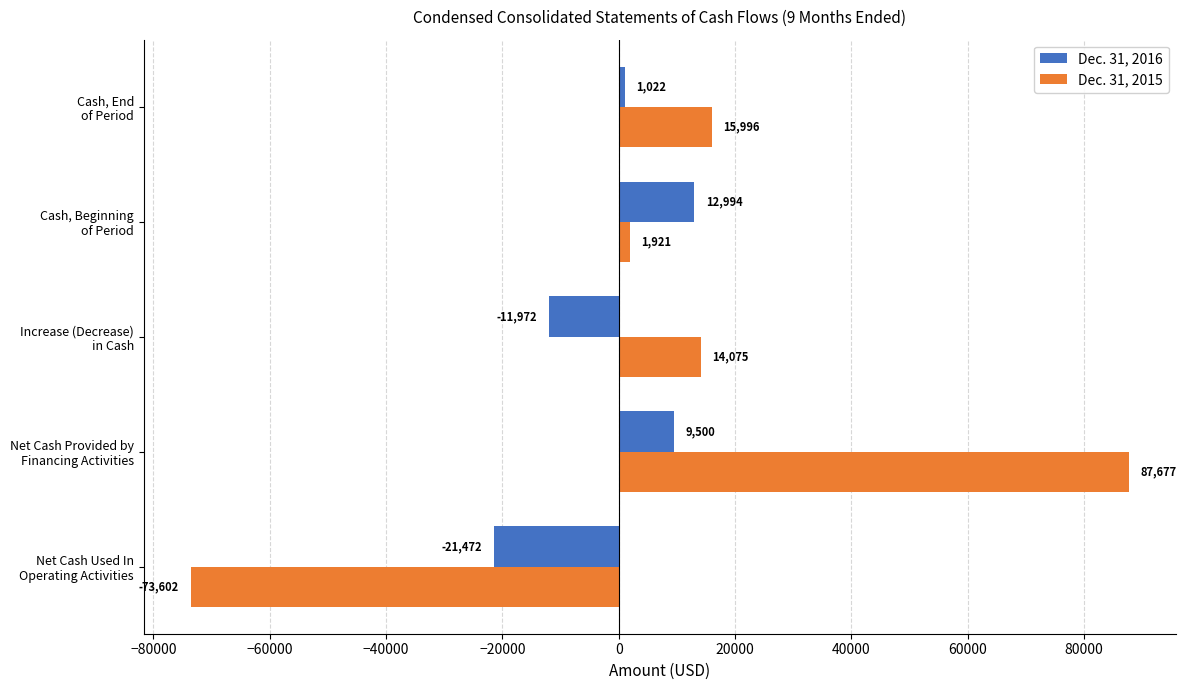

Which series has the largest range (max minus min)?

Dec. 31, 2015